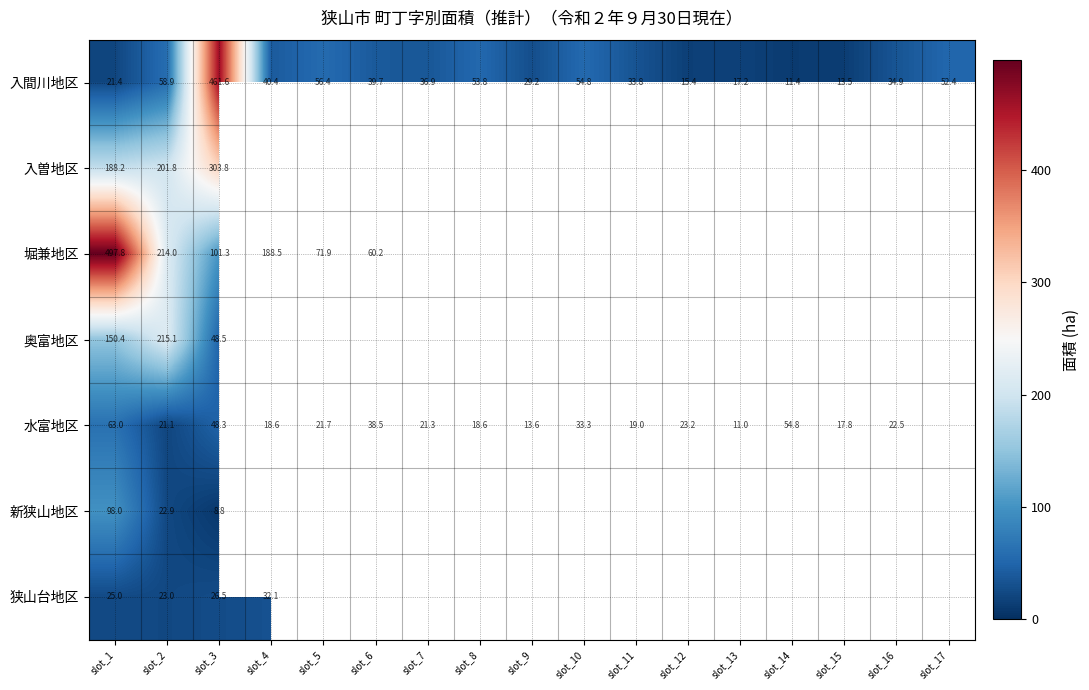

What value does the 入間川地区 series have at slot_9?

29.2